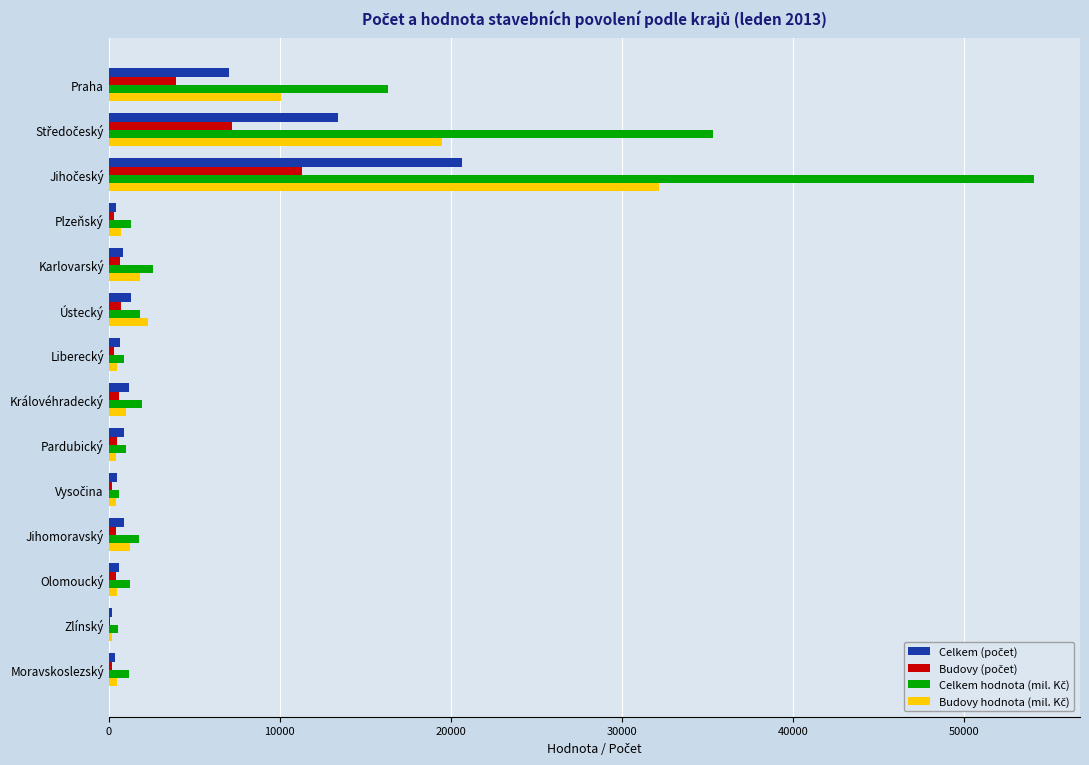

What is the greatest value displayed?

54087